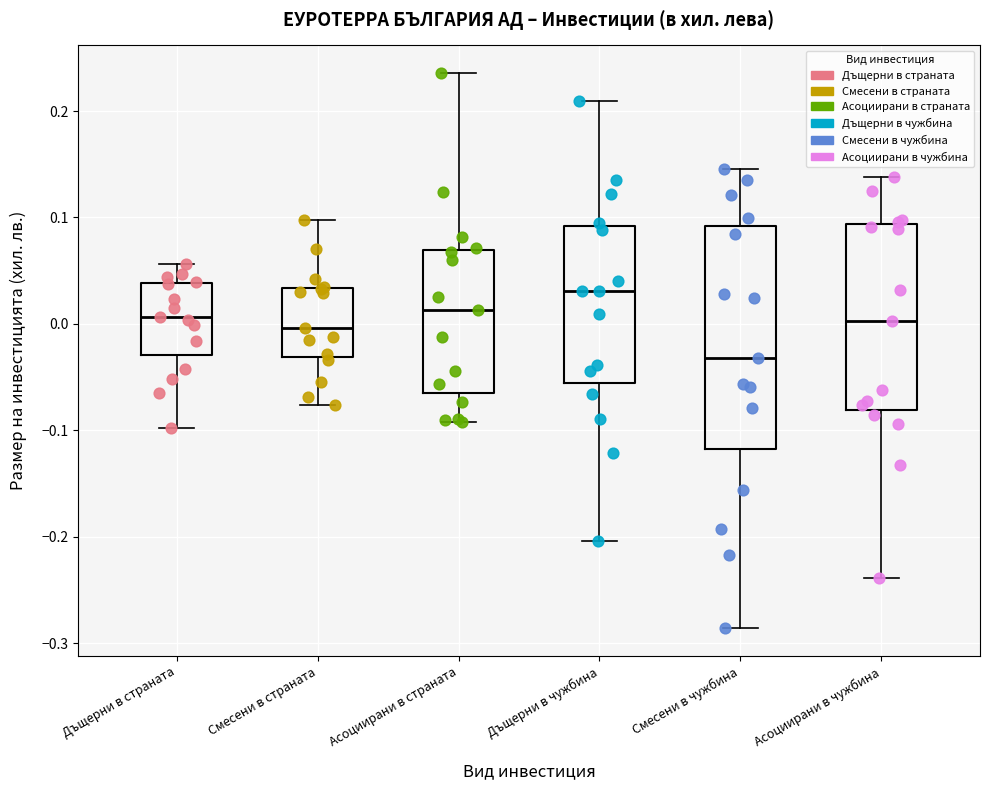

Which box has the highest median line?

Дъщерни в чужбина